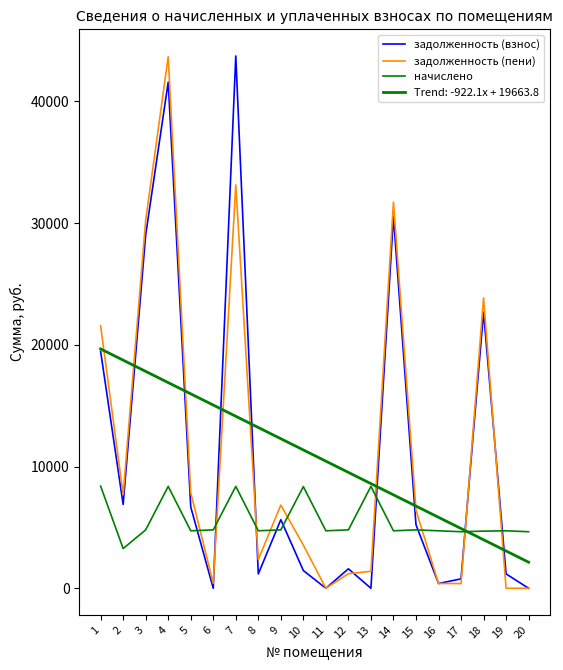

How many lines are shown in the chart?

4